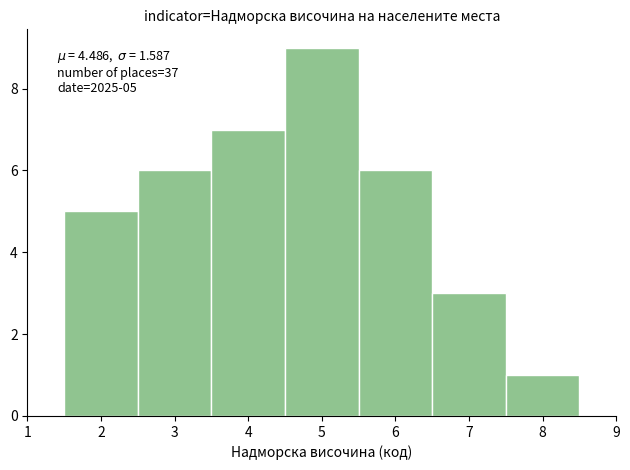

Over which range of the x-axis is the bar tallest?

4.5 to 5.5